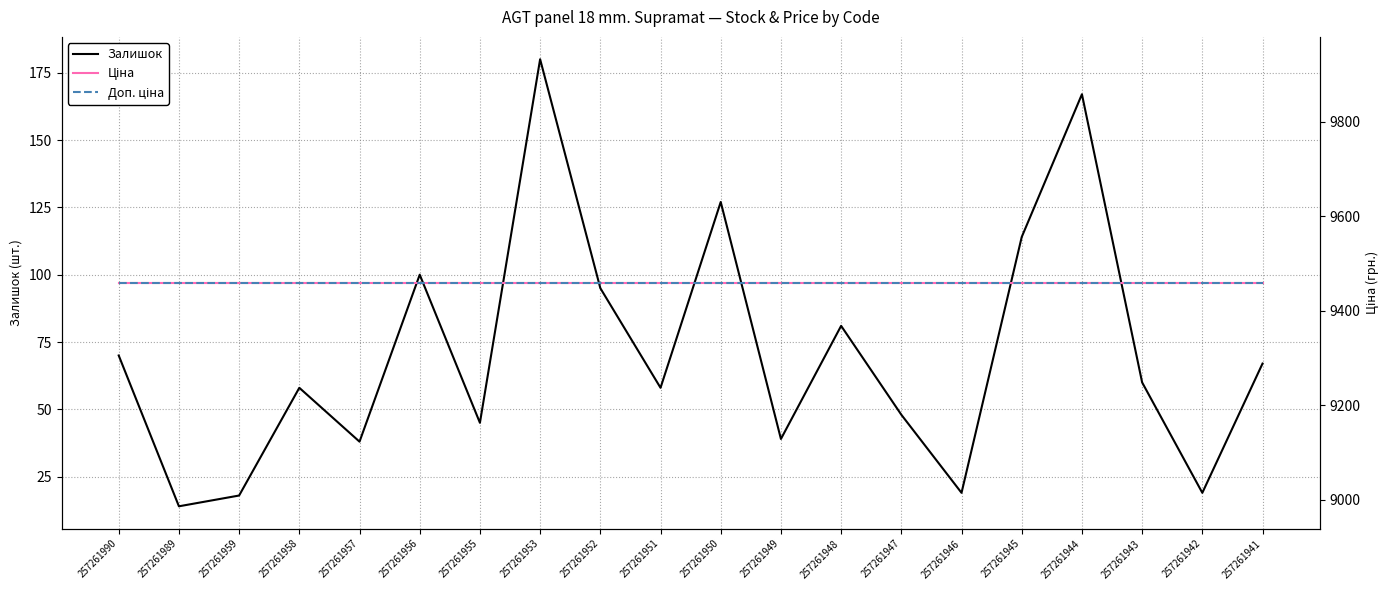

Rank the series by their maximum value, from lowest to highest.

Залишок, Ціна, Доп. ціна